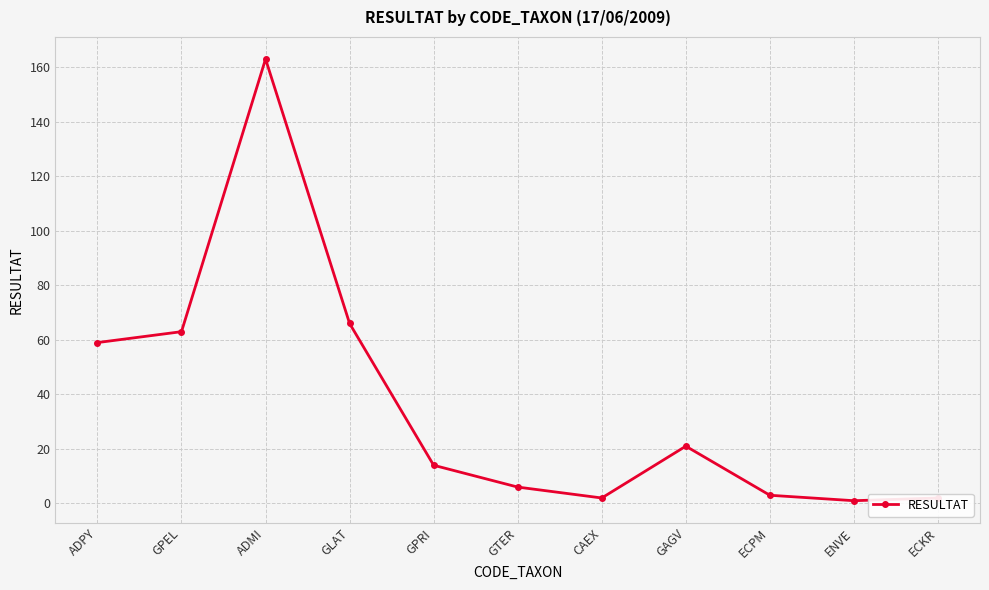

Reading left to right, what are all the values shown in this chart?

59	63	163	66	14	6	2	21	3	1	2